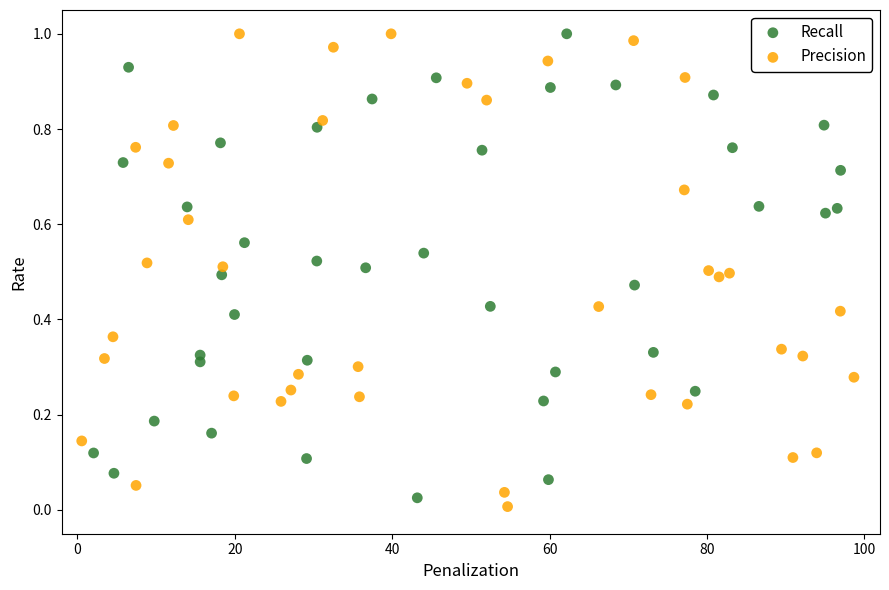

What are all the series names shown in the legend?

Recall, Precision